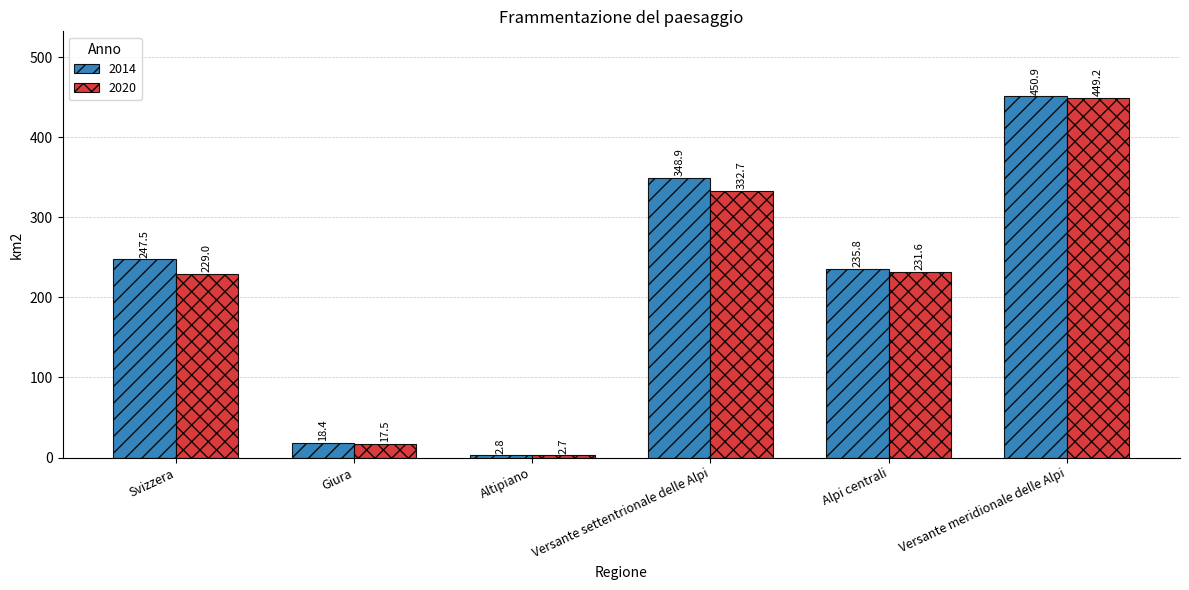

What is the difference between the maximum and minimum values in the 2014 series?

448.1